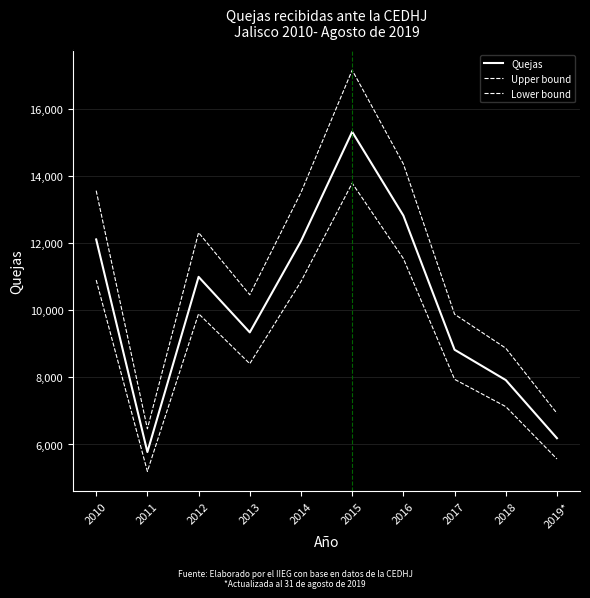

How many distinct data groups are displayed?

3